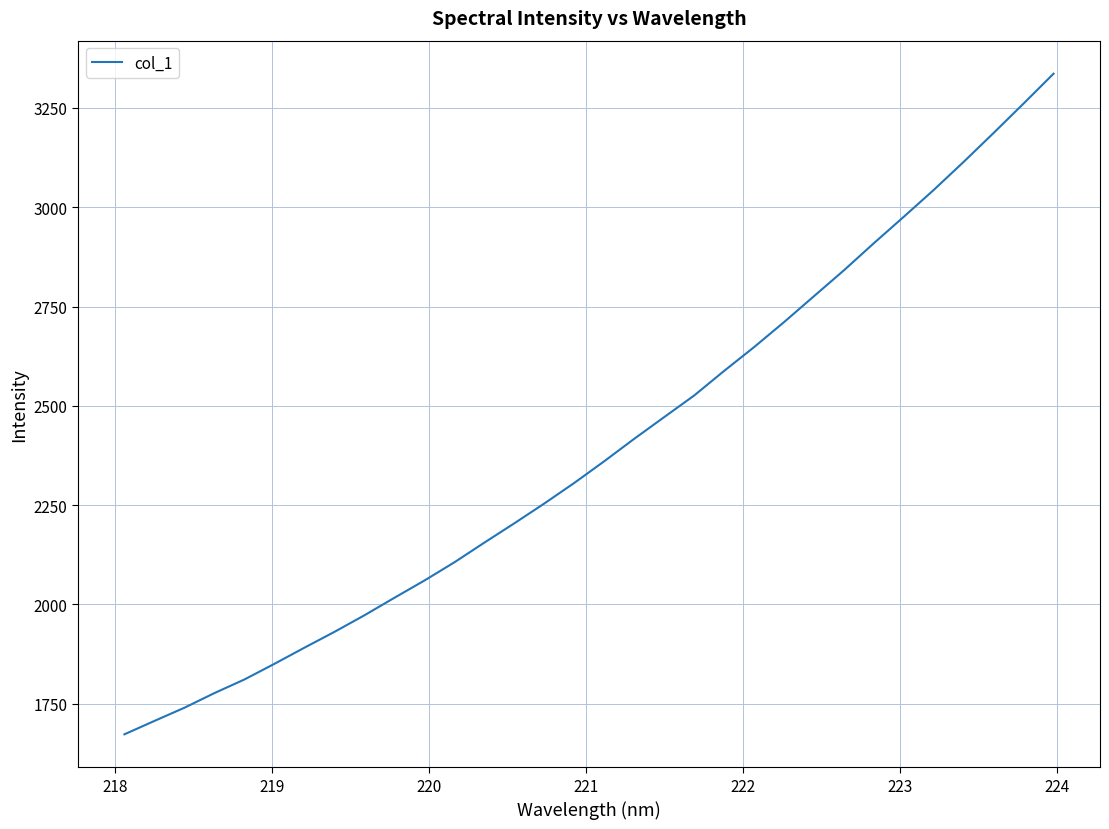

What is the smallest value displayed?

1673.0